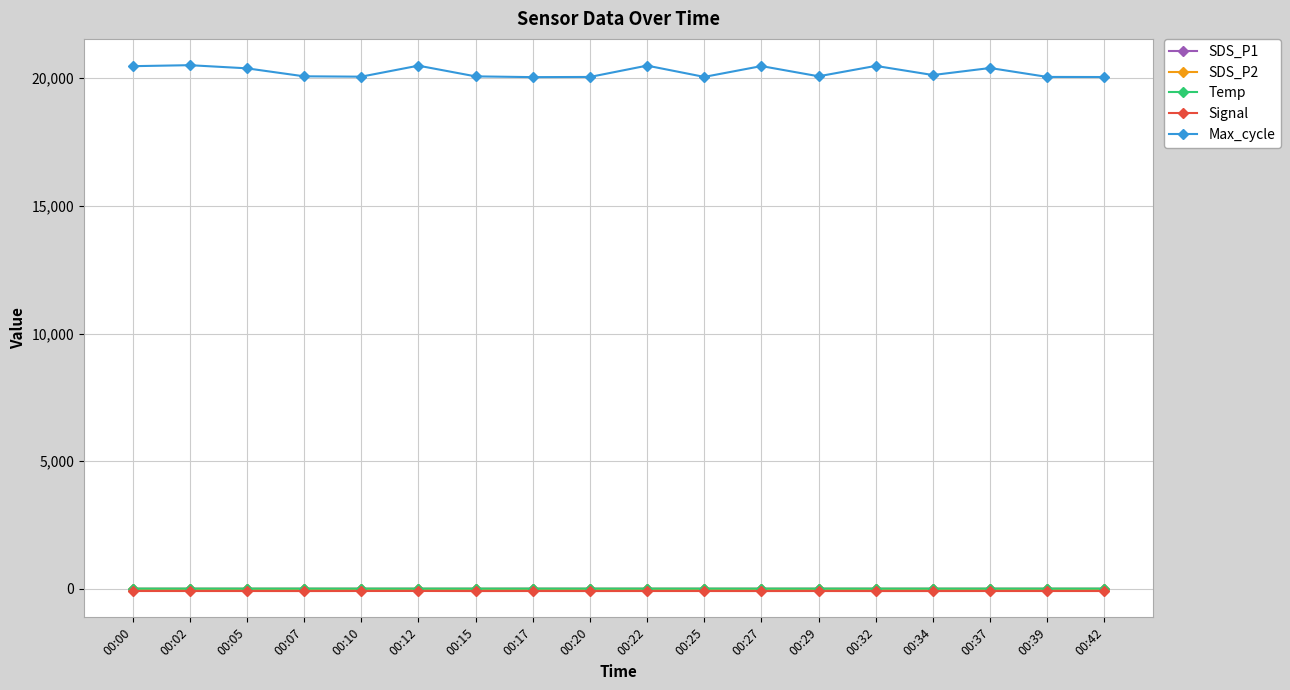

Is it true that Max_cycle equals 4018.6 at 00:29?

False